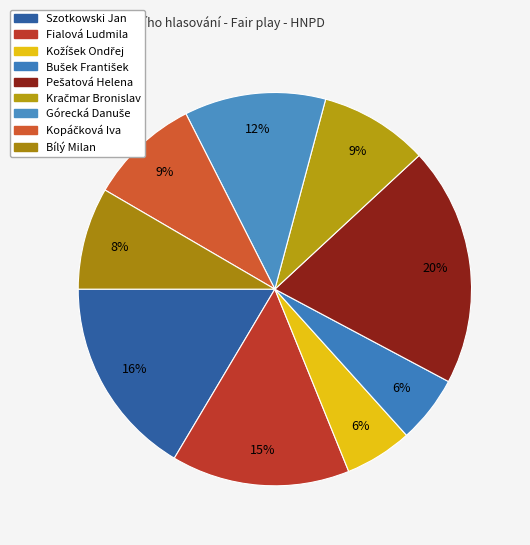

Which category has the smallest portion of the pie?

Kožíšek Ondřej